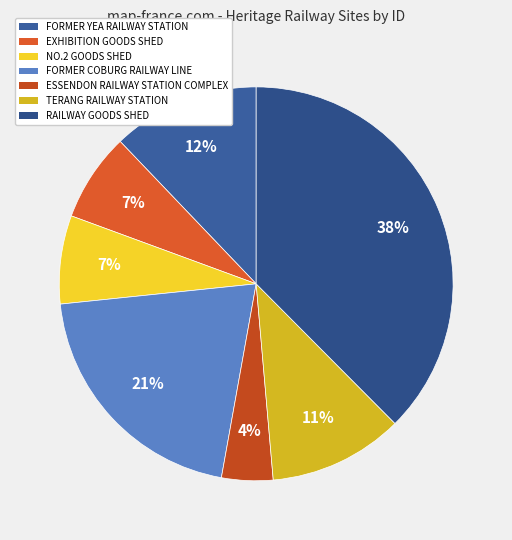

To the nearest percent, what portion does TERANG RAILWAY STATION represent?

11%